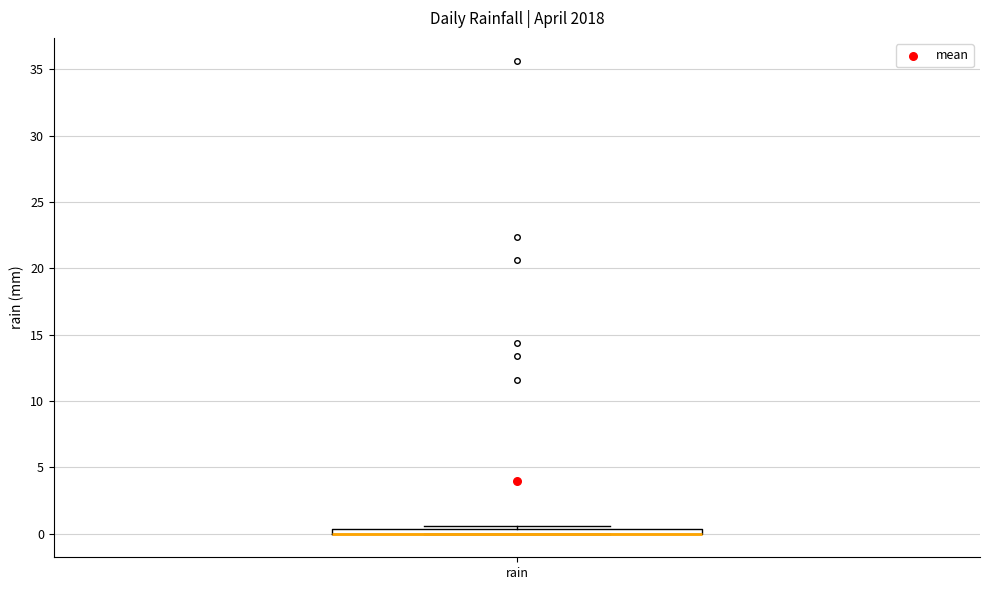

Where is the lower edge of the box for rain on the y-axis? The values are not printed on the chart, so give them approximately, as read against the axis.

0.0